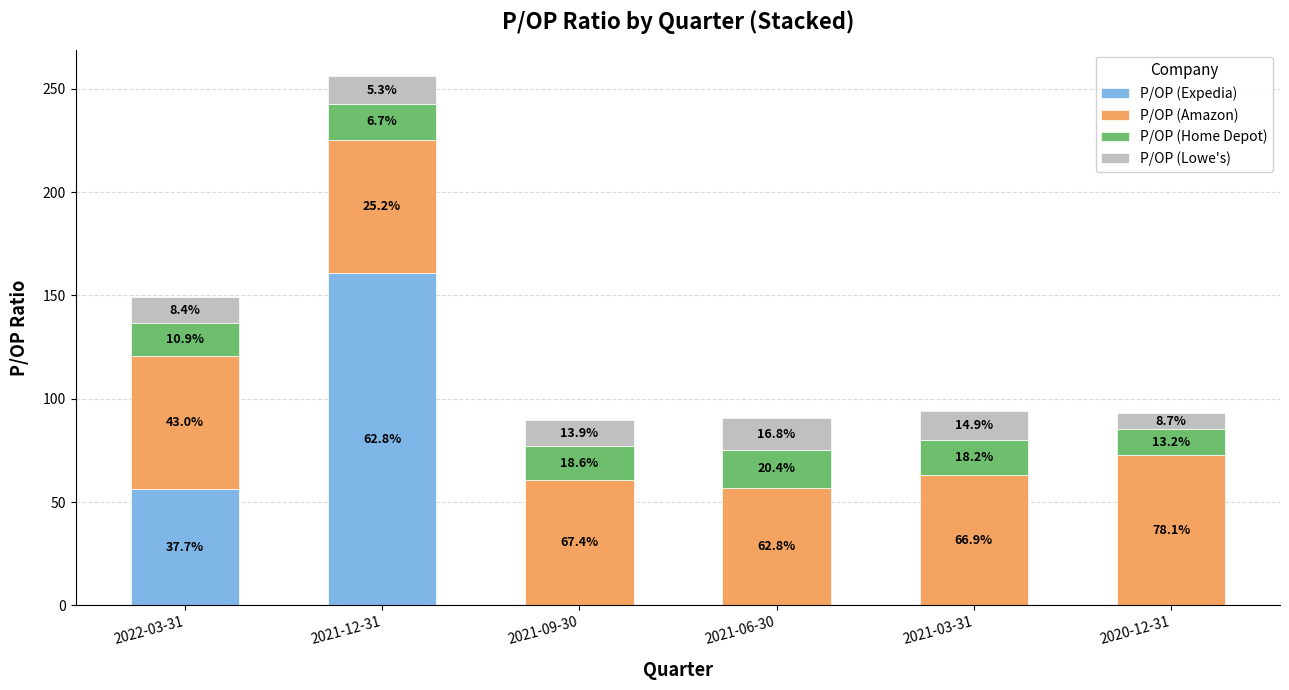

Does the chart contain stacked bars?

Yes